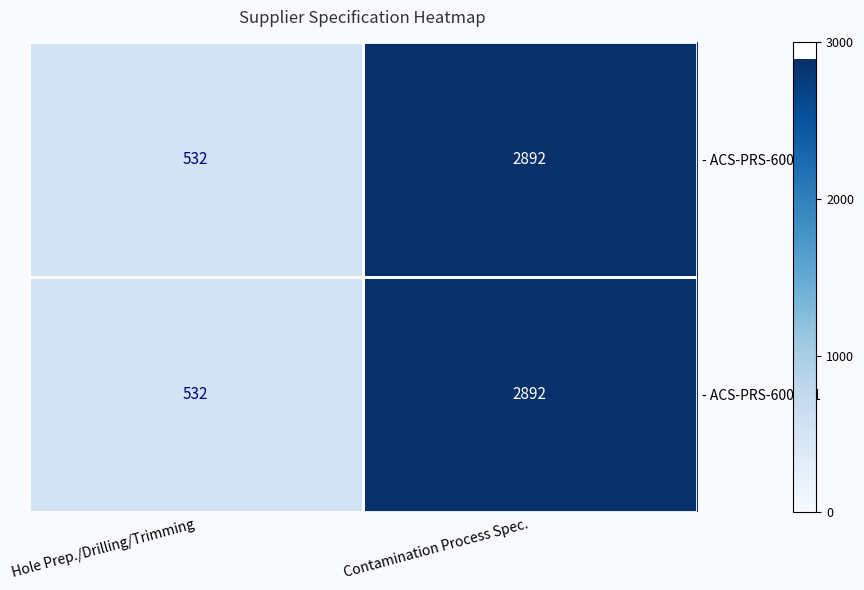

At which category is the sum across all series the highest?

Contamination Process Spec.